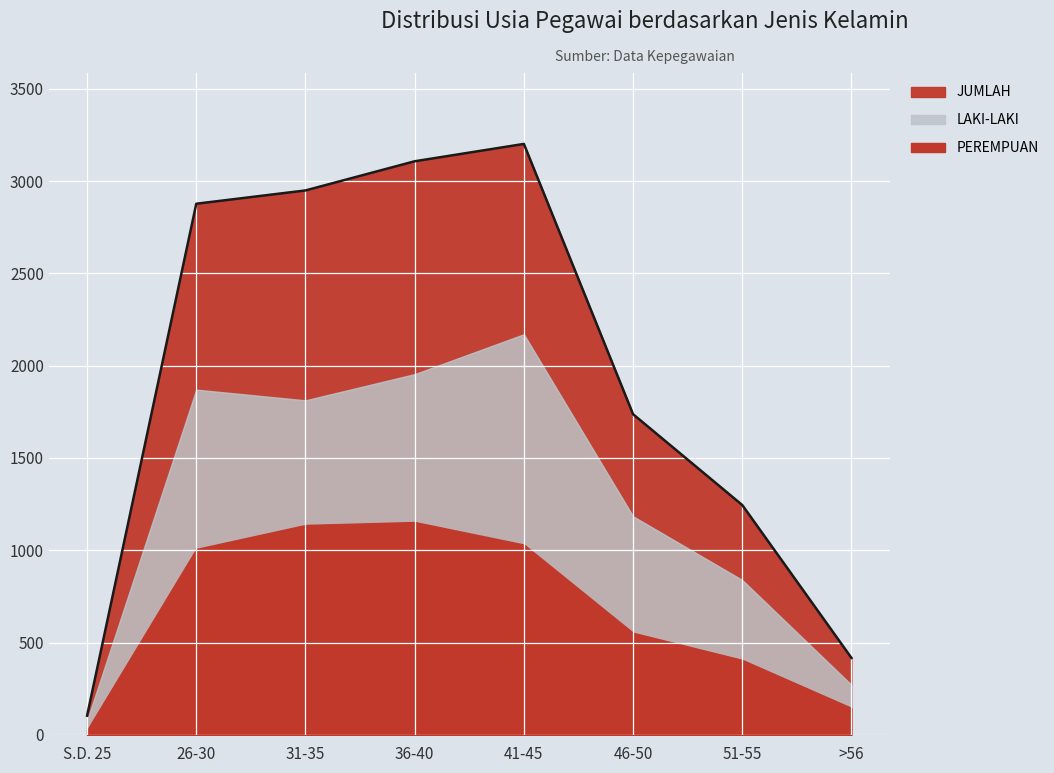

What is the sum of the PEREMPUAN values at 36-40 and >56?

2225